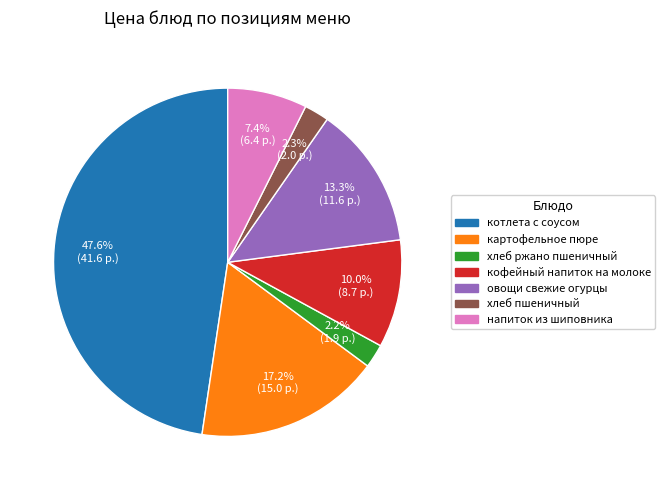

True or false: картофельное пюре accounts for 17% of the total.

True